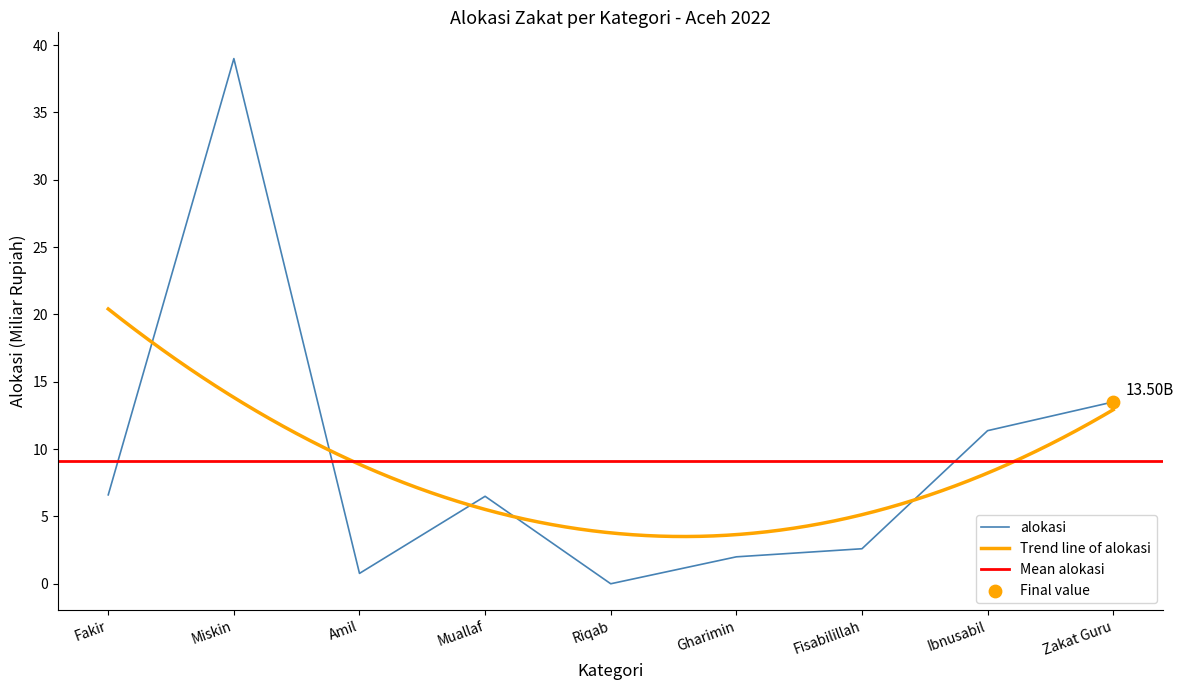

What is the ratio of the value at Fisabilillah to the value at Miskin?

0.1